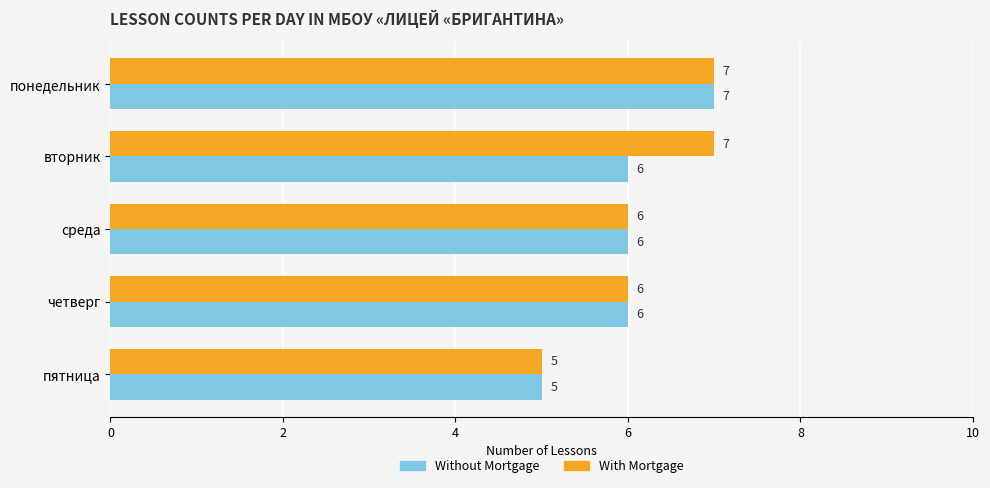

Rank the series by their average value, from lowest to highest.

Without Mortgage, With Mortgage